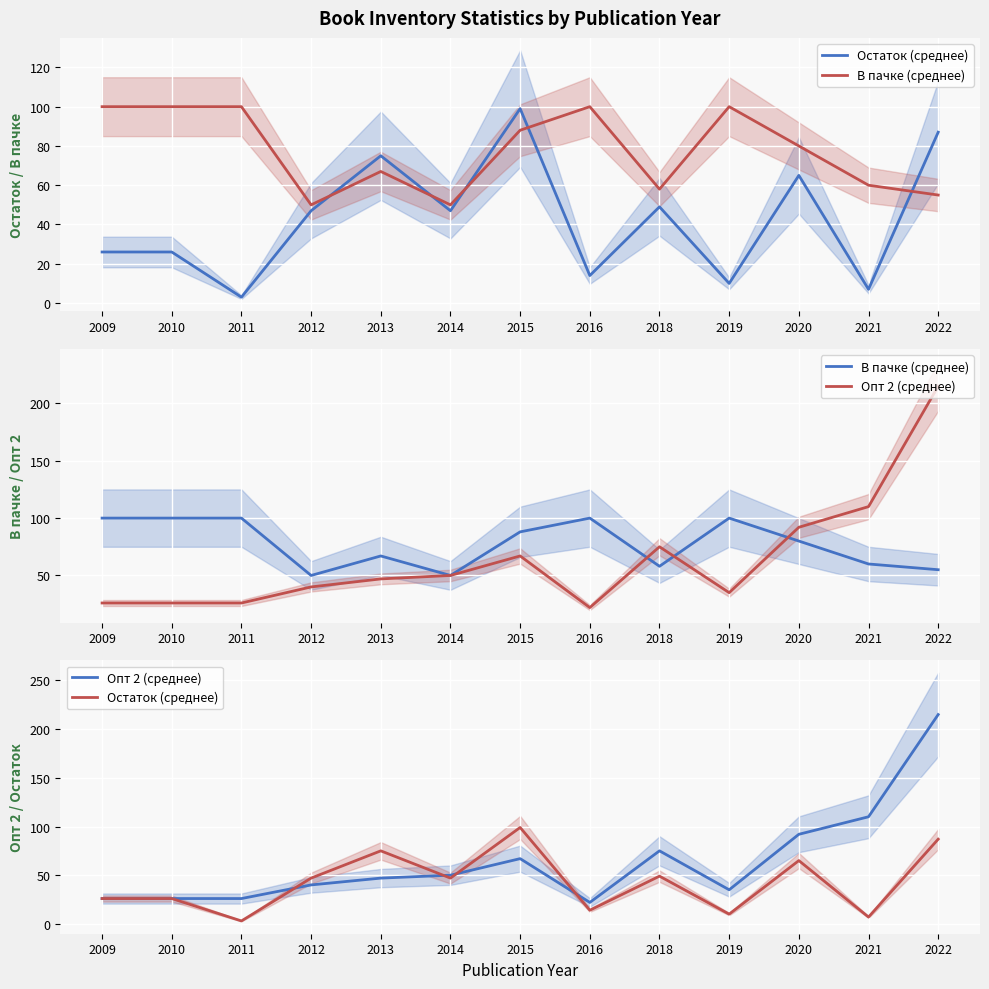

Rank the categories by В пачке (среднее) value from highest to lowest.

2009, 2010, 2011, 2016, 2019, 2015, 2020, 2013, 2021, 2018, 2022, 2012, 2014